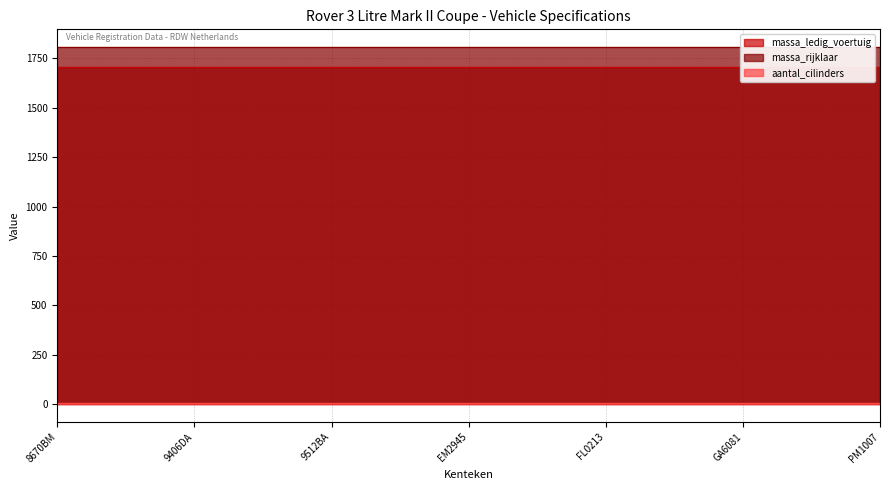

What is the average value of the aantal_cilinders series?

6